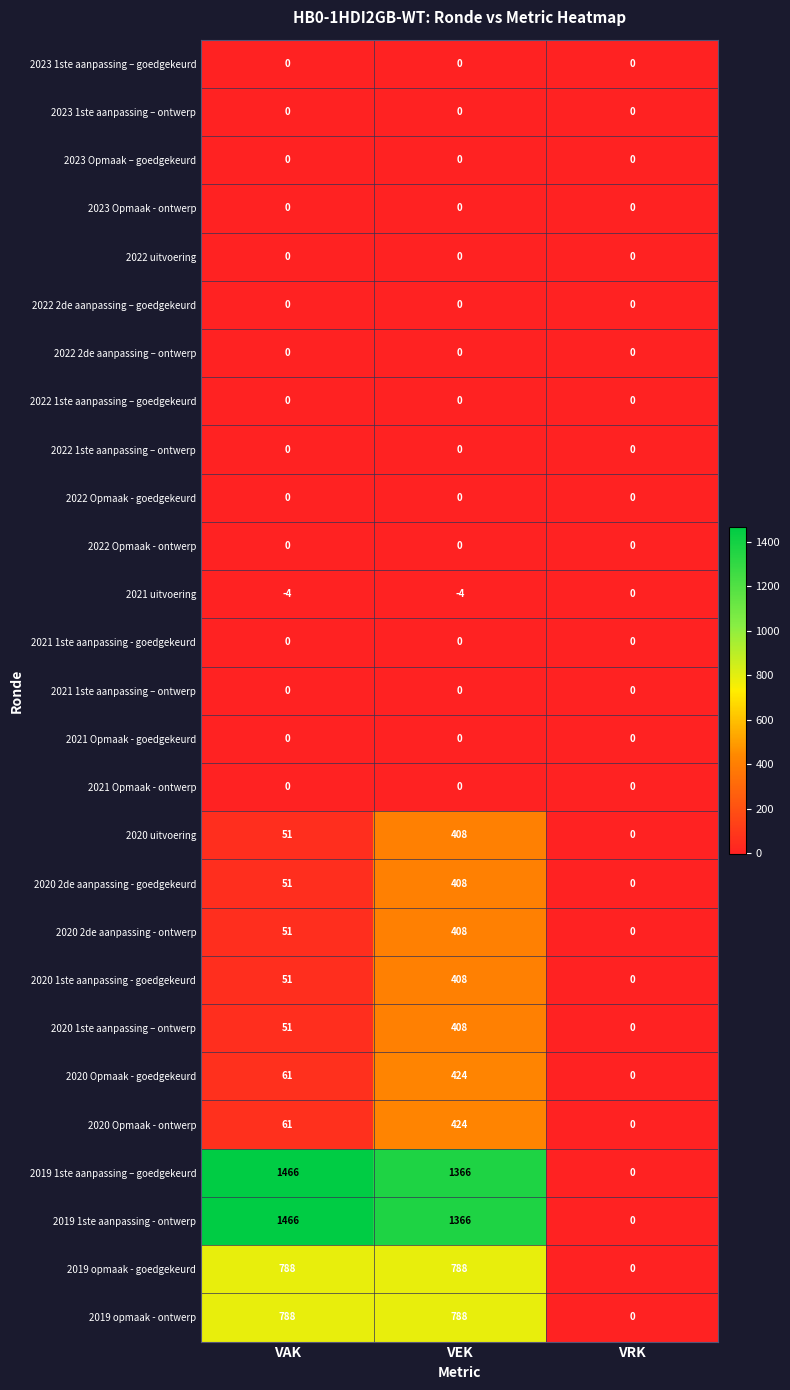

How many 2020 1ste aanpassing - goedgekeurd values are between 0 and 408?

3